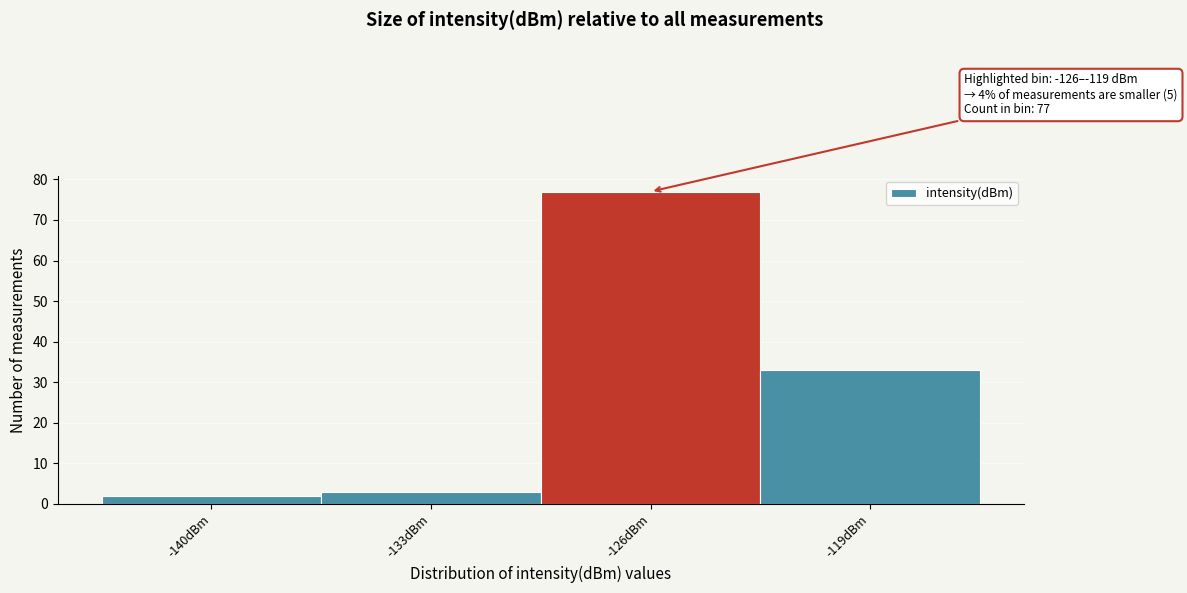

Reading left to right, transcribe all the data shown in this chart.

2	3	77	33